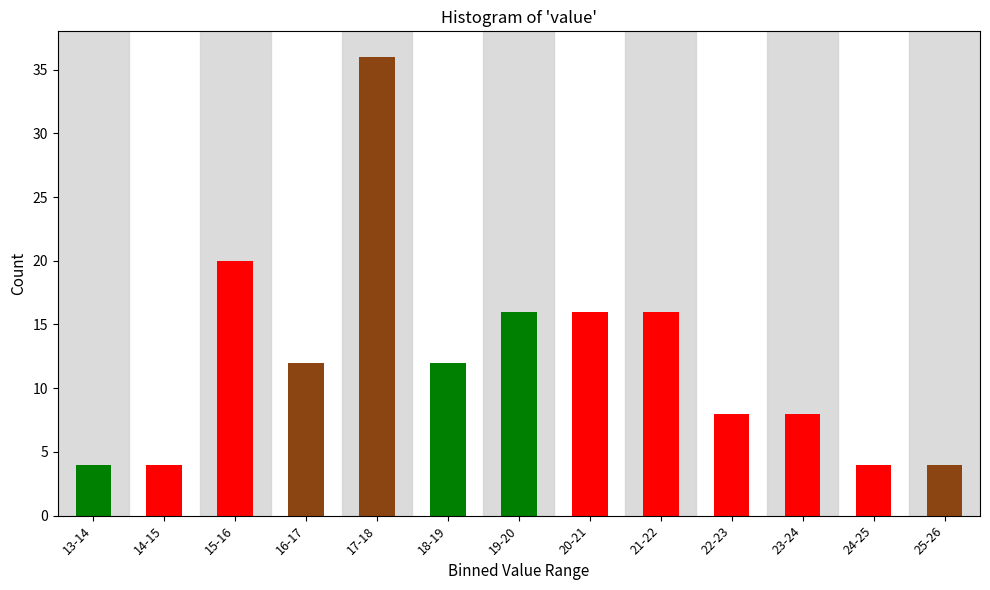

Reading right to left, transcribe all the data shown in this chart.

25-26=4	24-25=4	23-24=8	22-23=8	21-22=16	20-21=16	19-20=16	18-19=12	17-18=36	16-17=12	15-16=20	14-15=4	13-14=4